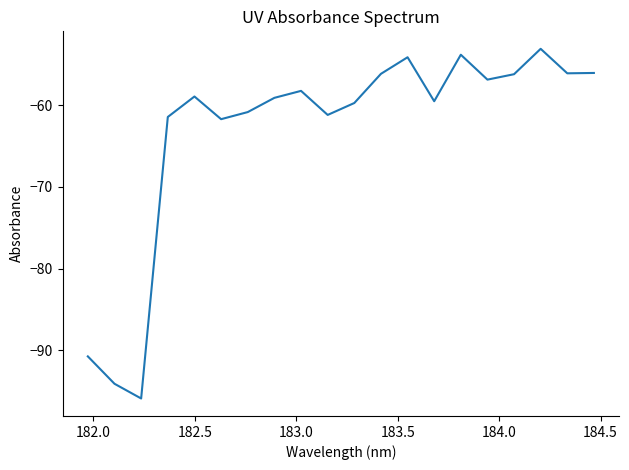

What is the minimum value shown in the chart?

-95.9